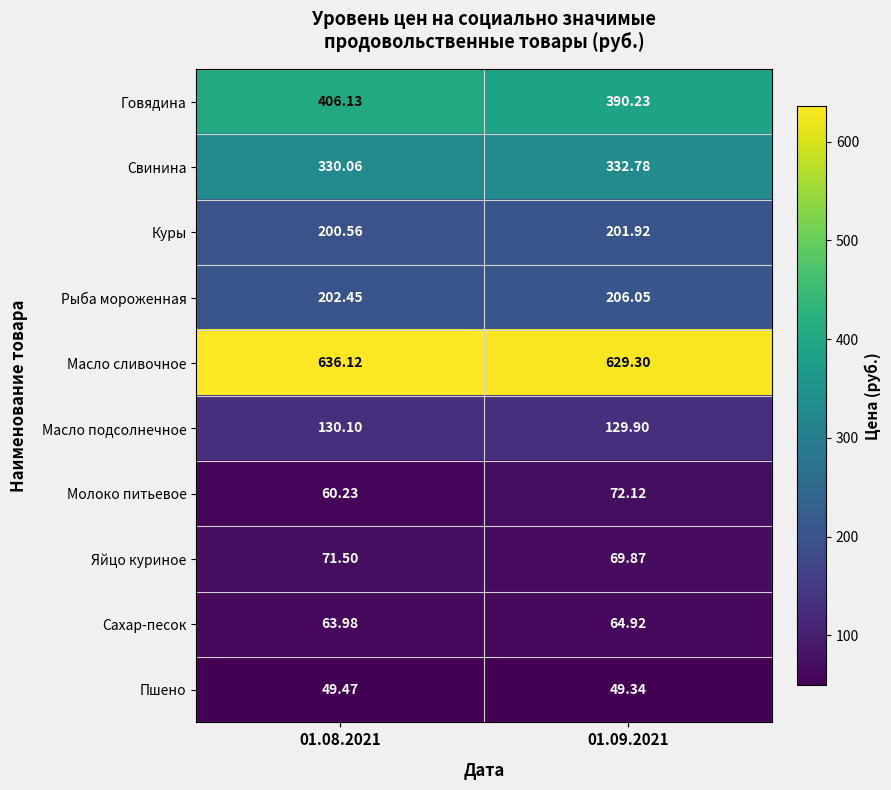

Which series has the largest range (max minus min)?

Говядина